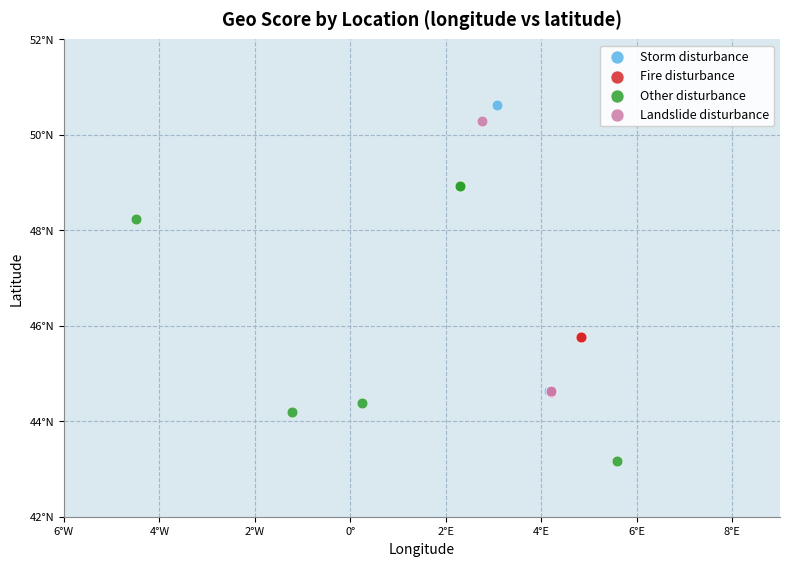

Which series contains the lowest Y value?

Other disturbance